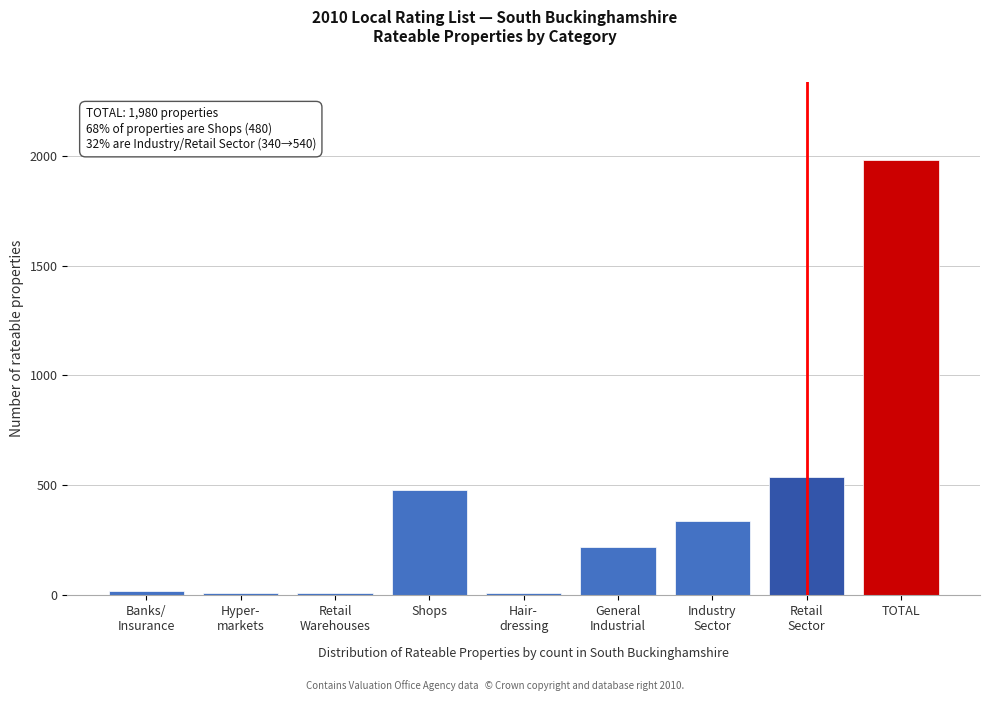

Reading right to left, list all the values displayed in this chart.

1980	540	340	220	10	480	10	10	20